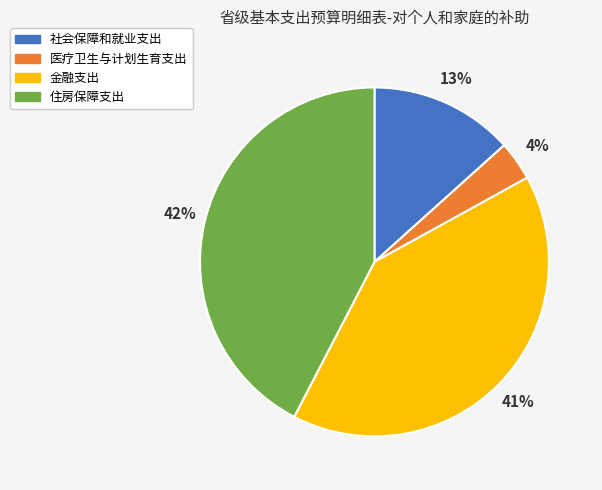

Do 金融支出 and 医疗卫生与计划生育支出 together represent more than half of the pie?

No